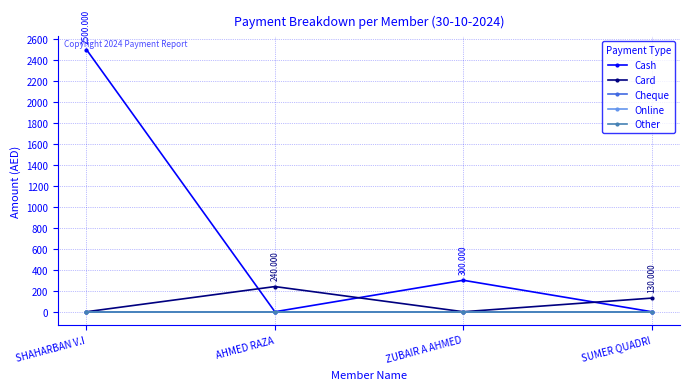

Reading right to left, extract all data points from this chart.

Cash: 0	300	0	2500
Card: 130	0	240	0
Cheque: 0	0	0	0
Online: 0	0	0	0
Other: 0	0	0	0